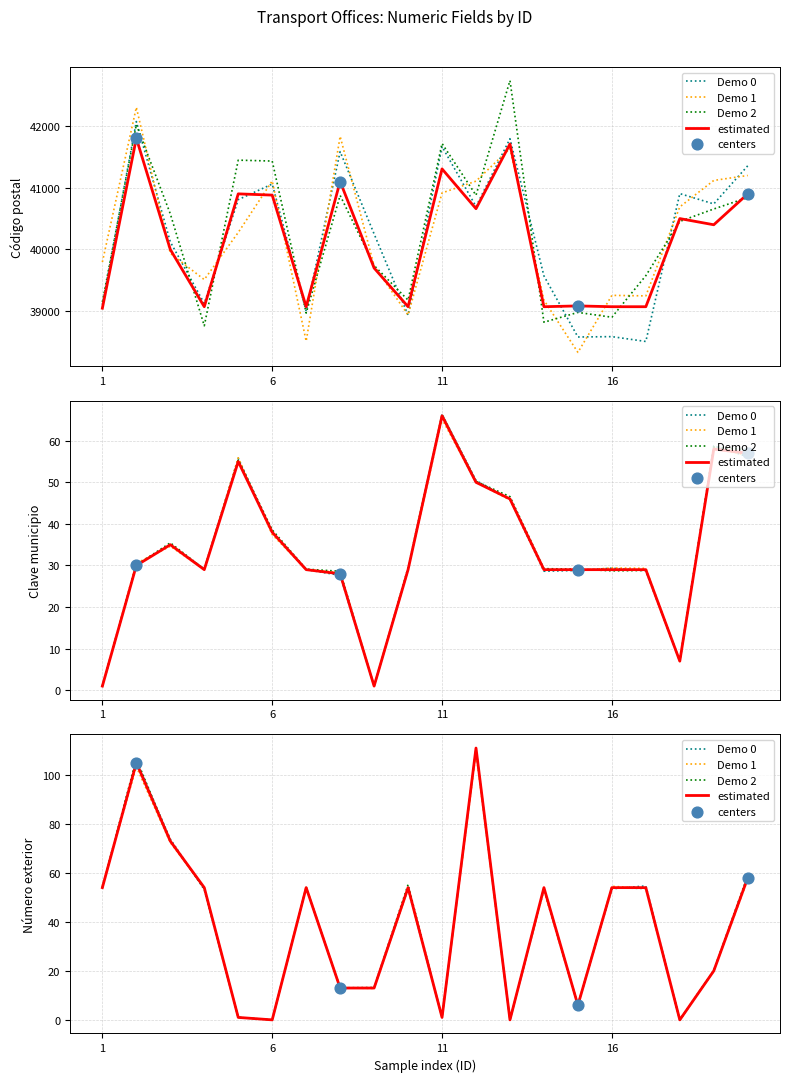

What is the total value across all series at 6?

40918